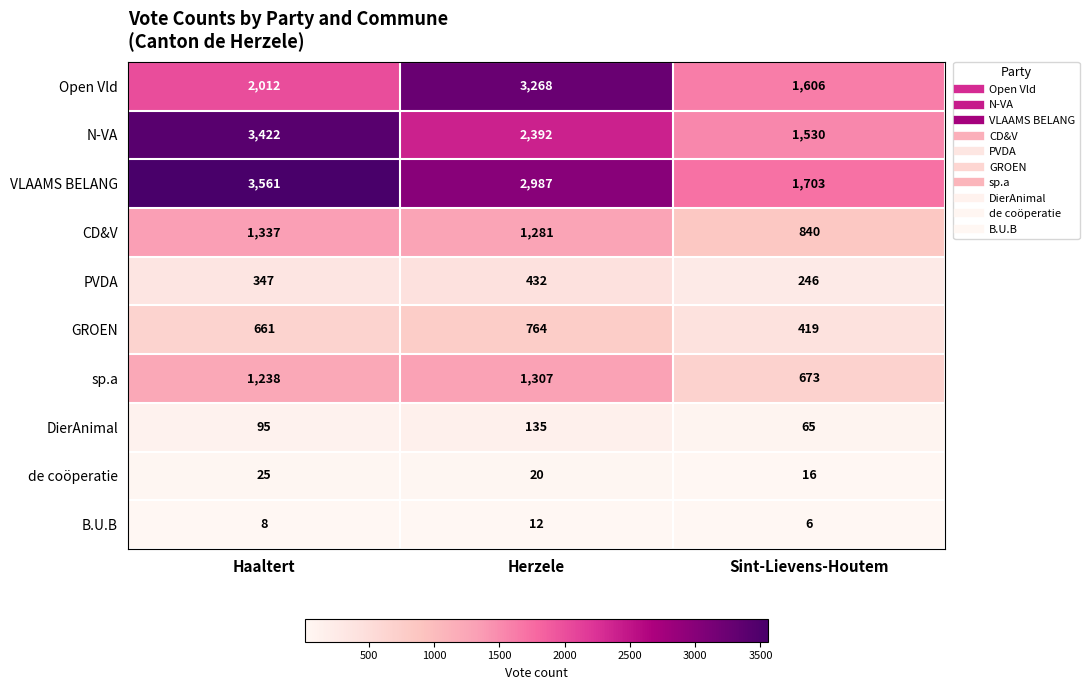

Count the number of data series in this chart.

10